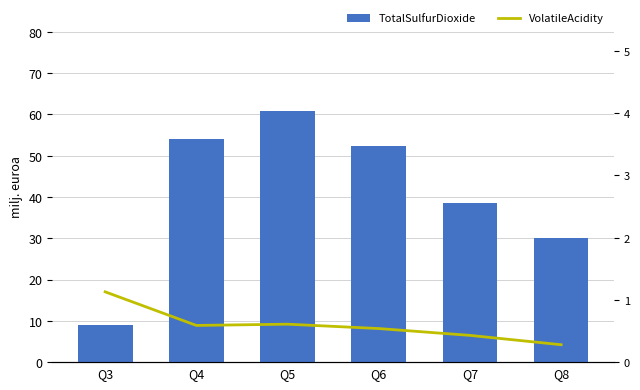

The value of VolatileAcidity at Q7 is 0.2. True or false?

False